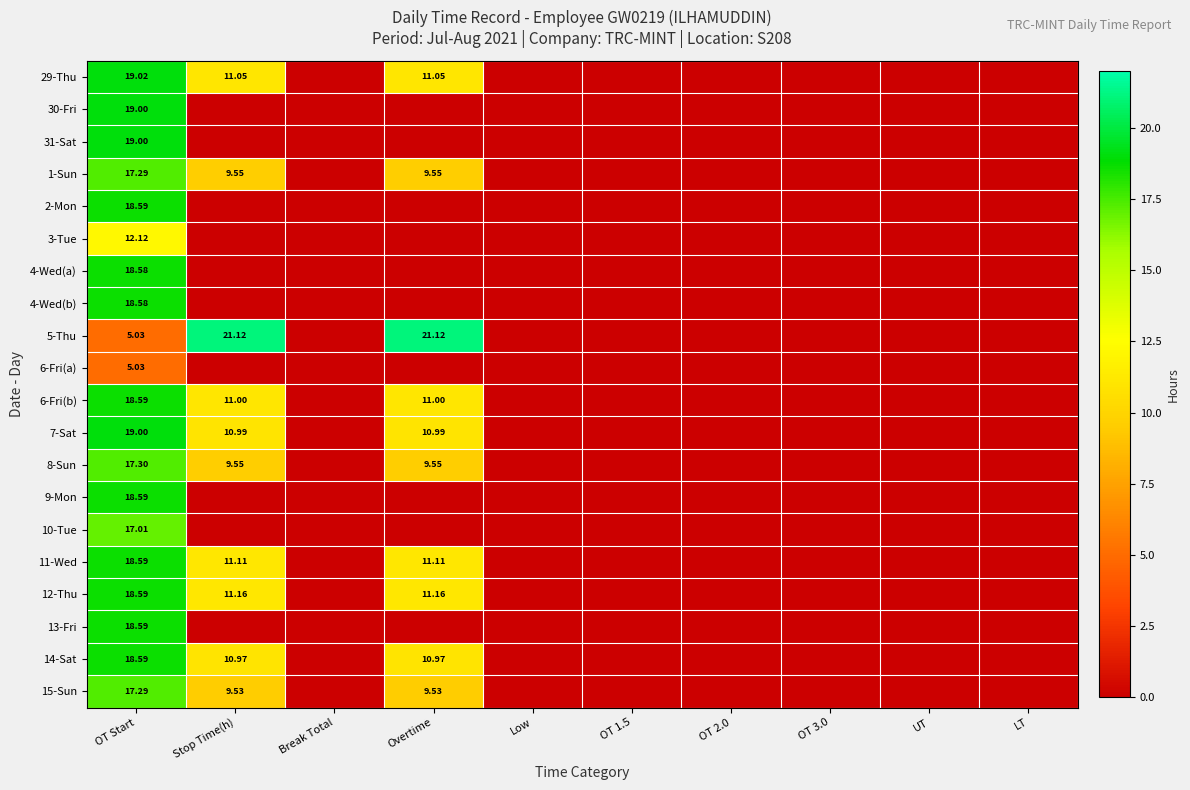

How many distinct data groups are displayed?

20